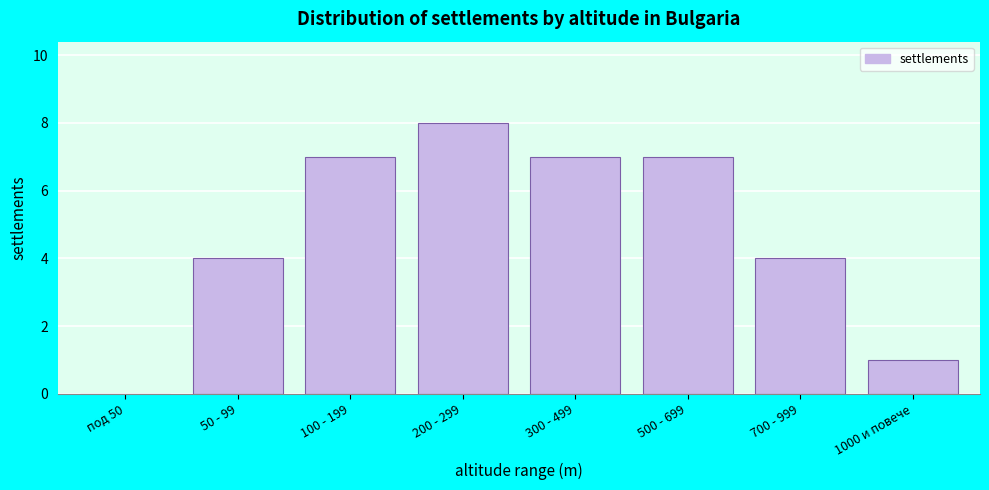

Reading left to right, what are all the values shown in this chart?

под 50=0	50 - 99=4	100 - 199=7	200 - 299=8	300 - 499=7	500 - 699=7	700 - 999=4	1000 и повече=1